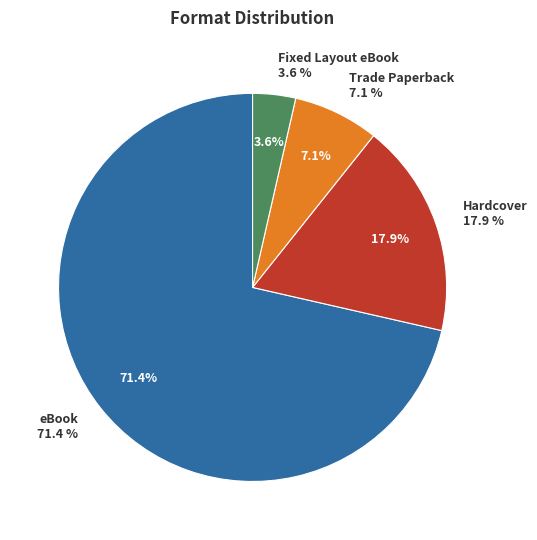

Count the number of slices in the pie.

4